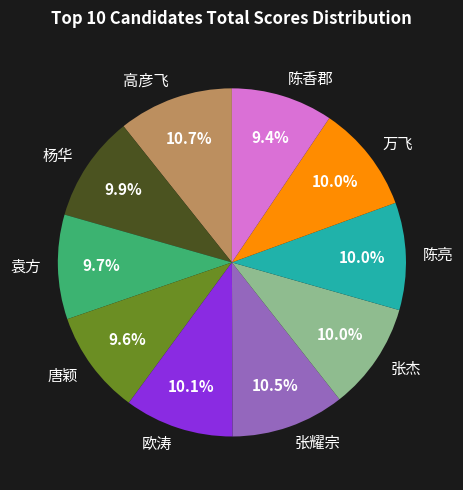

What percentage is the 唐颖 slice, to the nearest percent?

10%